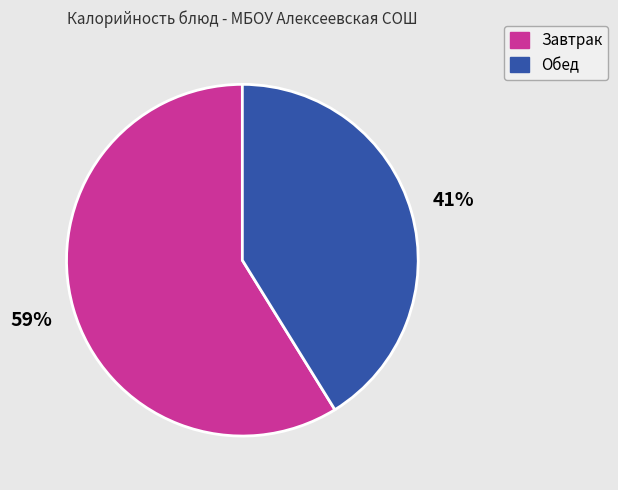

To the nearest percent, what percentage of the pie is Обед?

41%